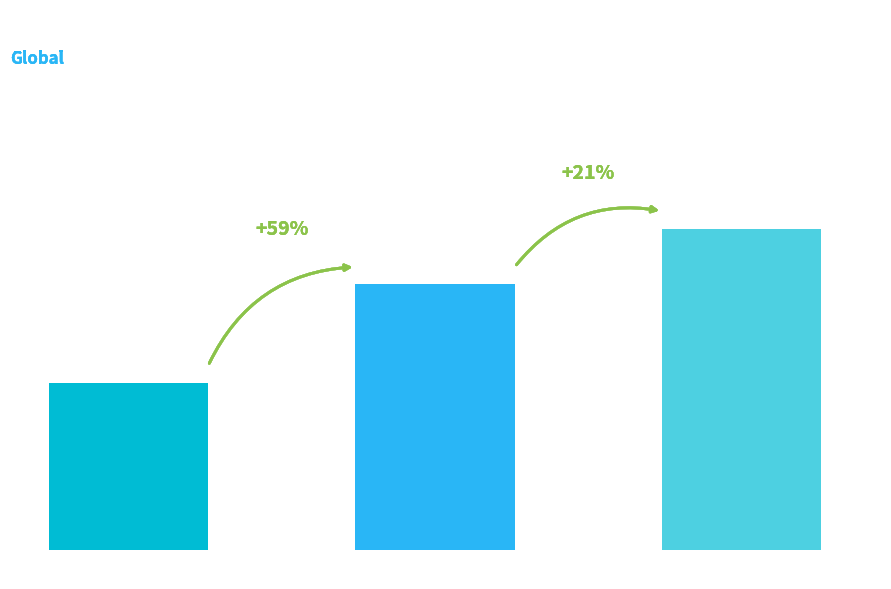

Reading left to right, what are all the values shown in this chart?

14.3	22.8	27.6